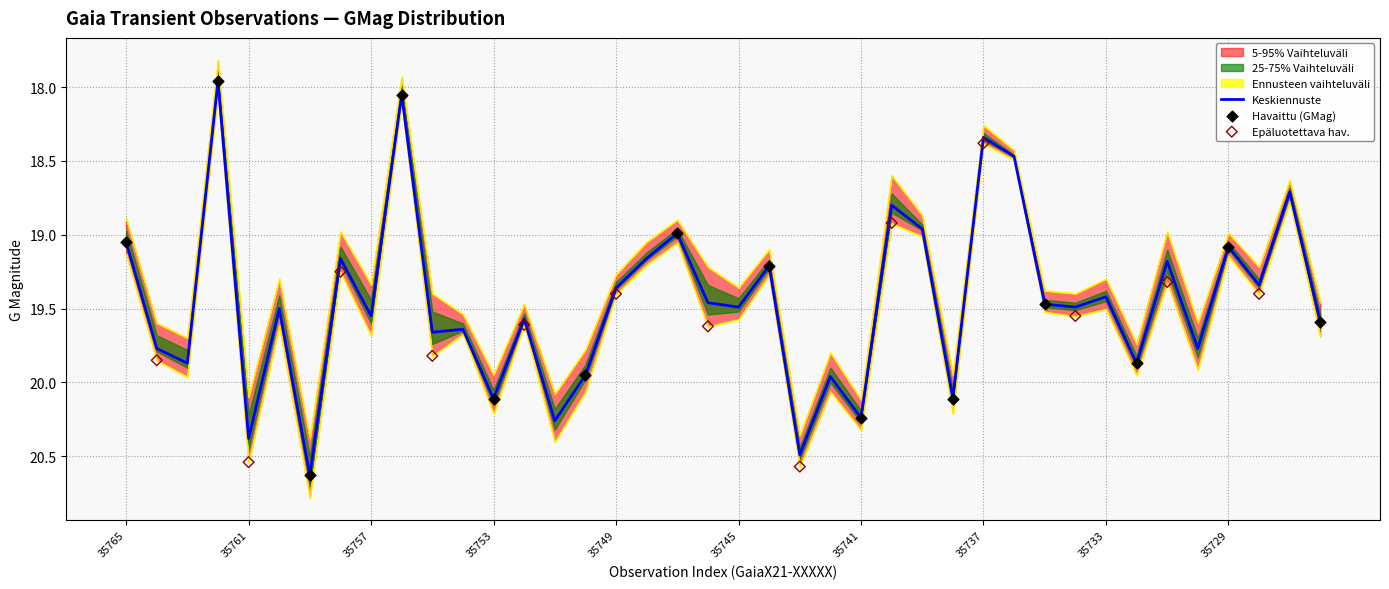

At how many categories does at least one series exceed 18?

40